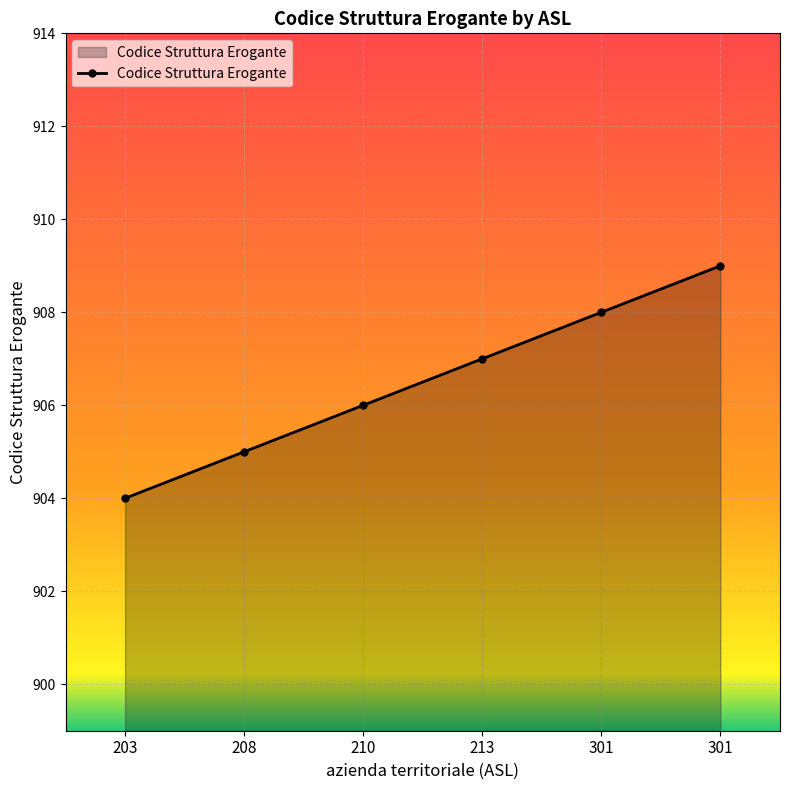

Reading left to right, list all the values displayed in this chart.

904	905	906	907	908	909